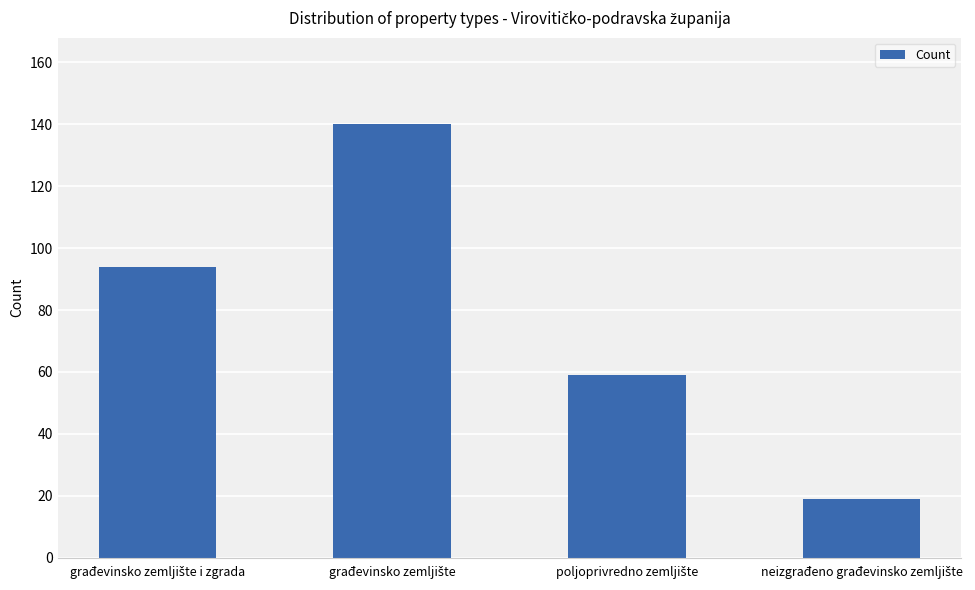

What is the average value?

78